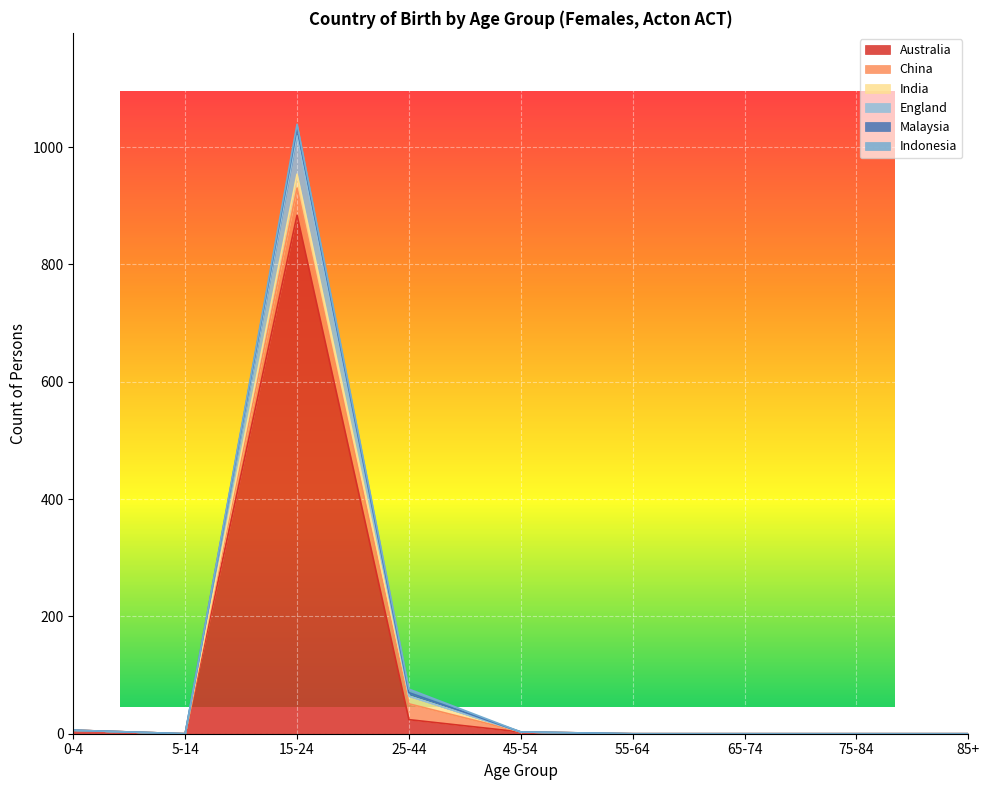

What are all the series names shown in the legend?

Australia, China, India, England, Malaysia, Indonesia